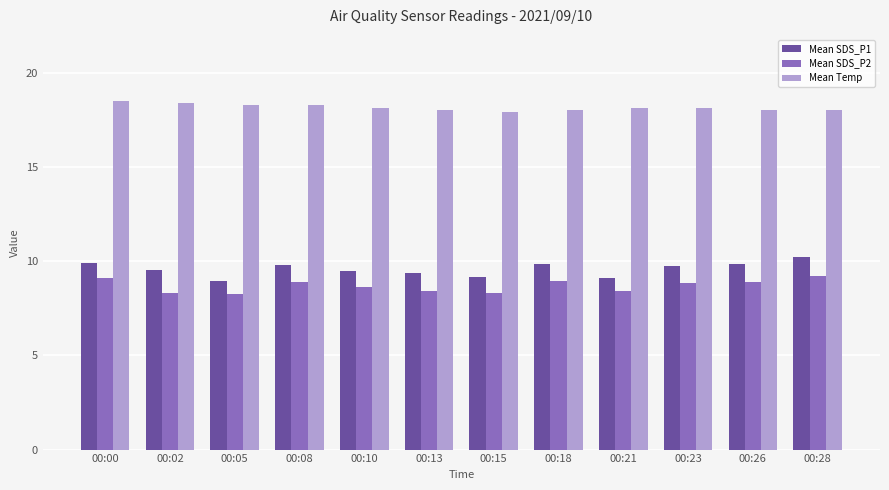

What is the total value across all series at 00:15?

35.4